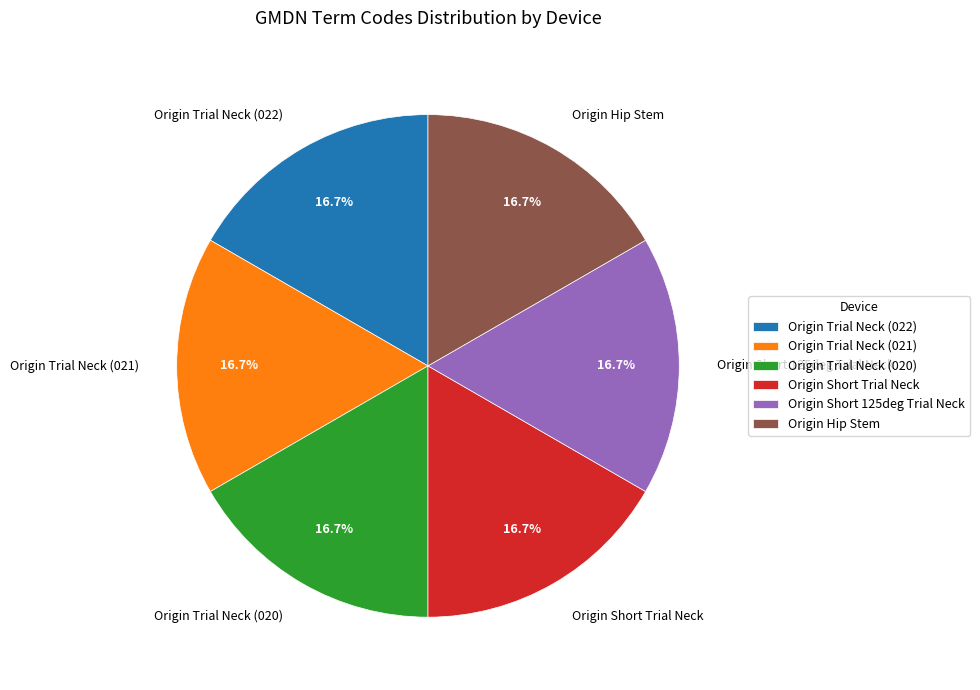

To the nearest percent, what is the difference between the largest and smallest slice percentages?

0%